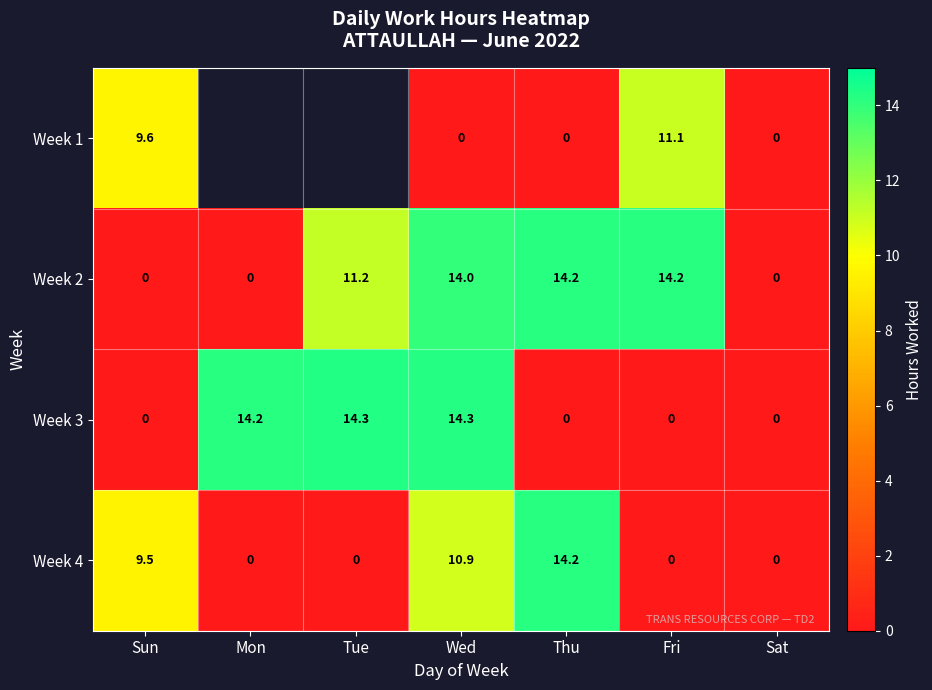

Which series has the largest range (max minus min)?

Week 3